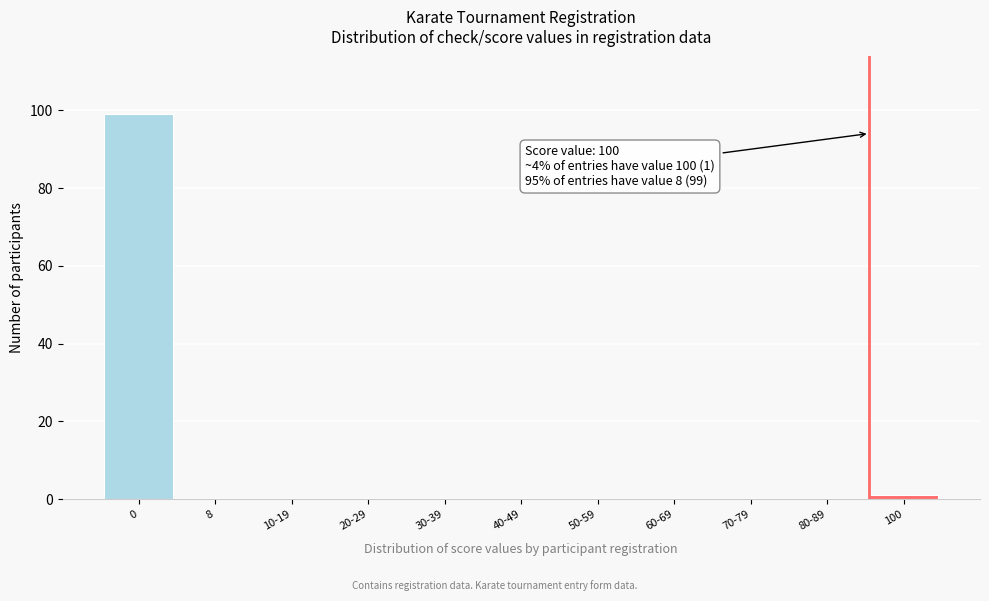

Reading left to right, transcribe all the data shown in this chart.

0=99	8=0	10-19=0	20-29=0	30-39=0	40-49=0	50-59=0	60-69=0	70-79=0	80-89=0	100=1